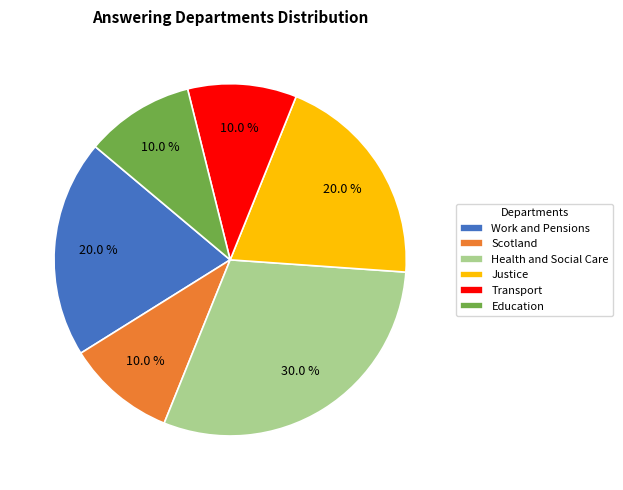

Approximately how many times larger is the value at Work and Pensions compared to Health and Social Care?

0.7